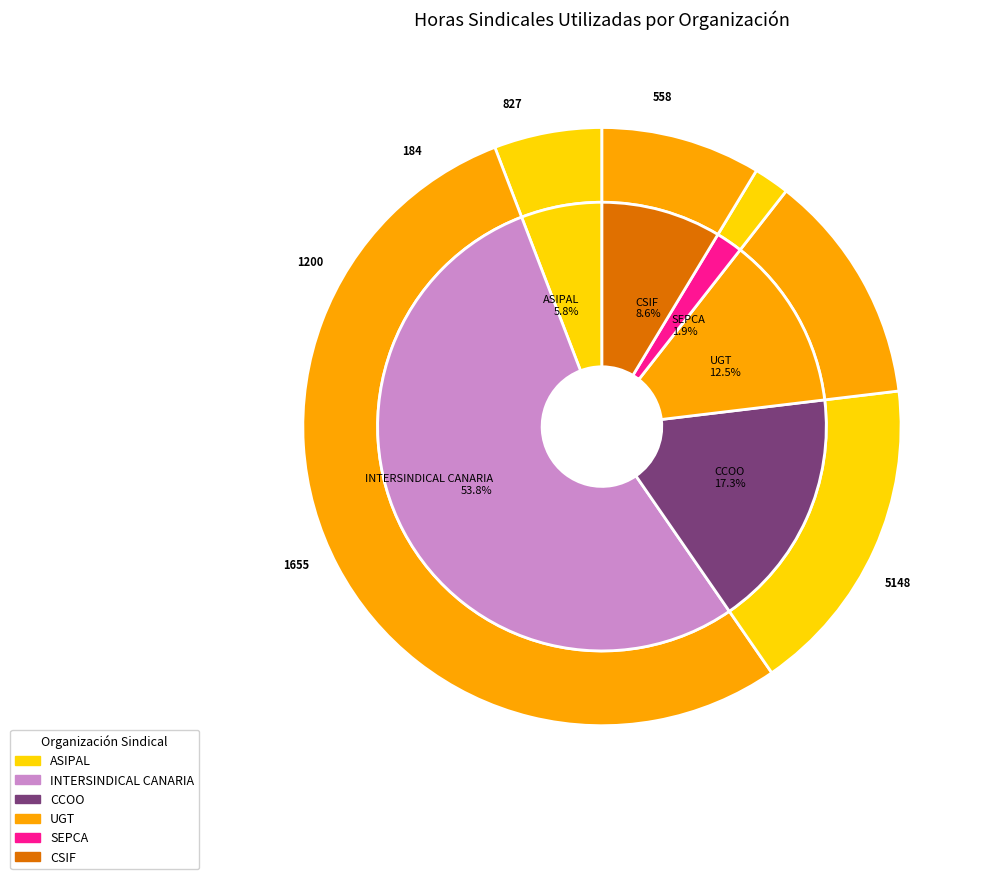

What is the change in value from INTERSINDICAL CANARIA to SEPCA?

-4964